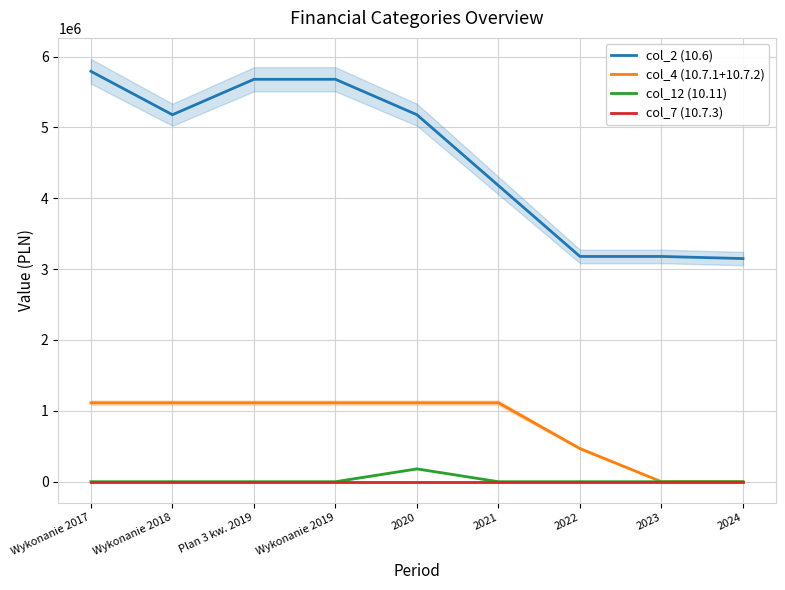

What are all the series names shown in the legend?

col_2 (10.6), col_4 (10.7.1+10.7.2), col_12 (10.11), col_7 (10.7.3)